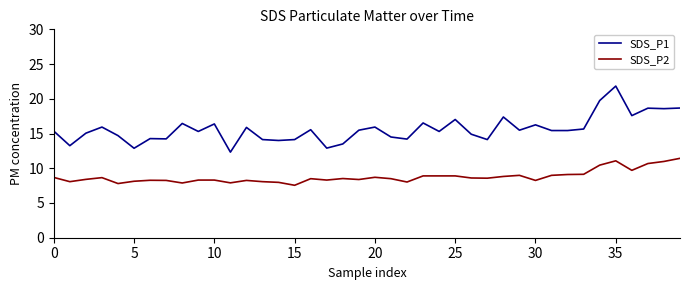

Which series has the widest spread of values?

SDS_P1